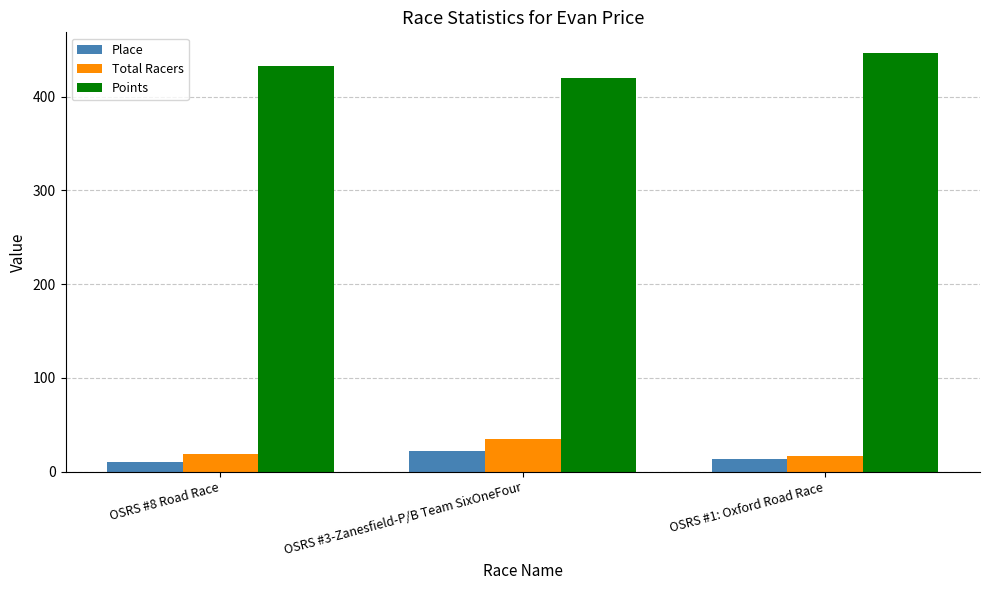

Which series changed the most between OSRS #3-Zanesfield-P/B Team SixOneFour and OSRS #1: Oxford Road Race?

Points